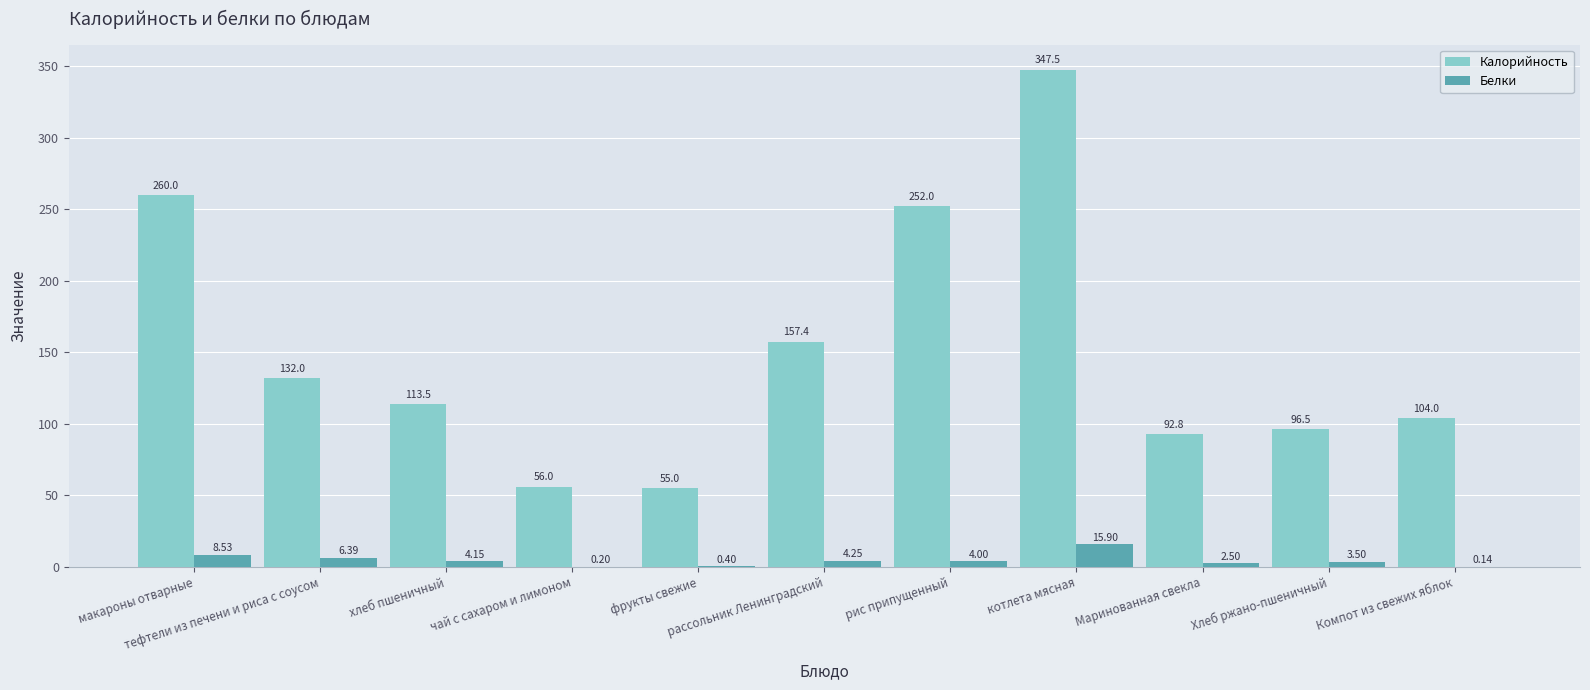

Which series has the largest total across all categories?

Калорийность